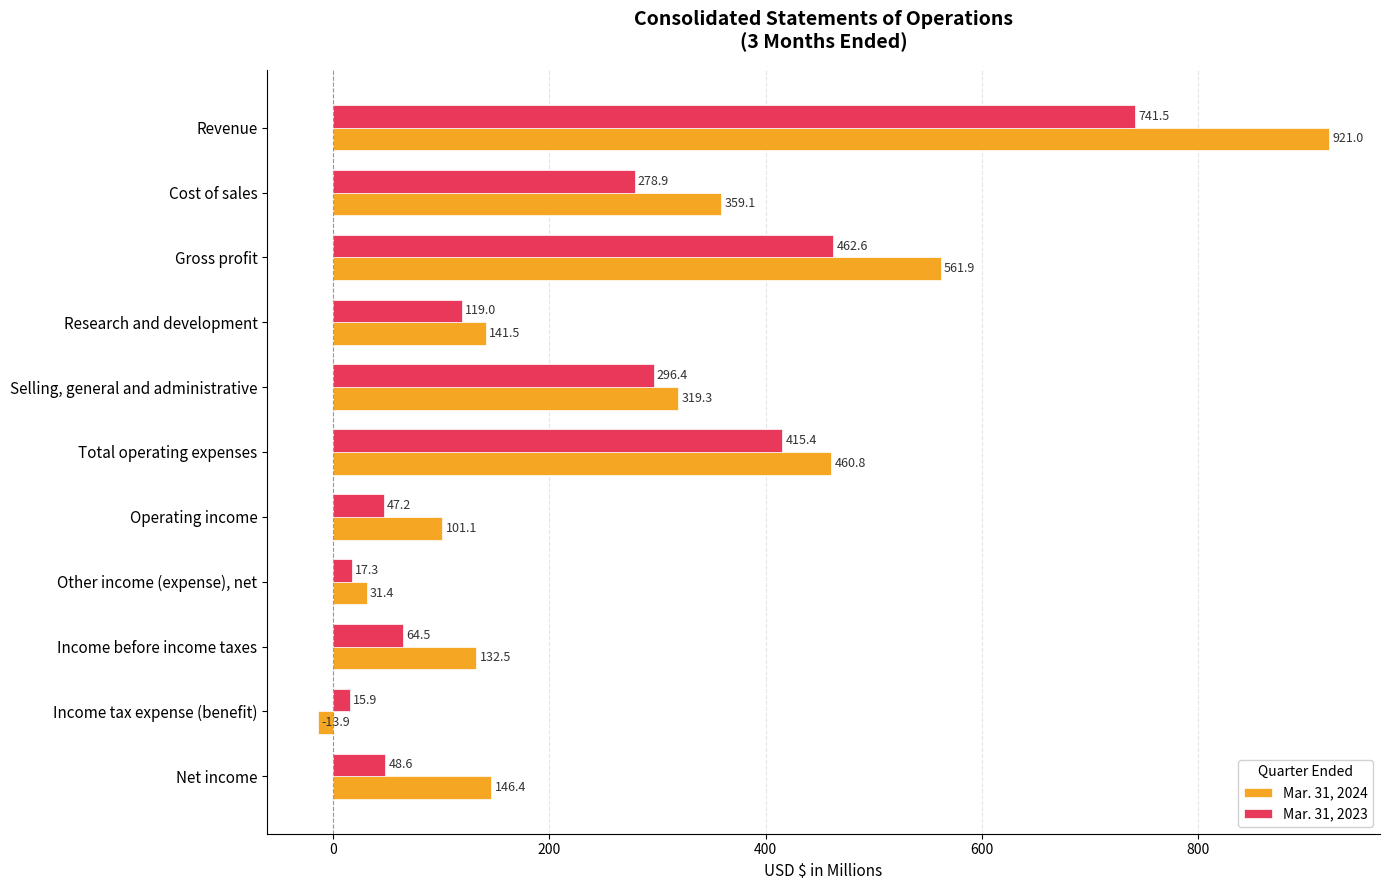

What is the sum of all Mar. 31, 2023 values?

2507.3